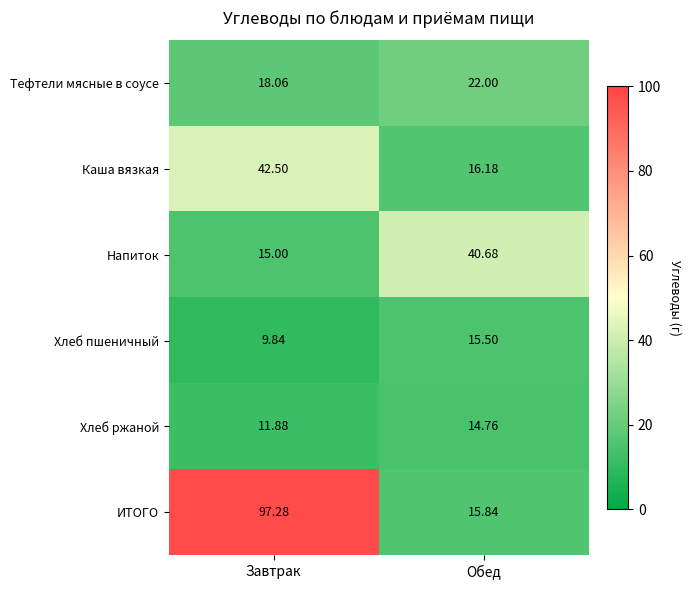

Rank the series at Завтрак from lowest to highest value.

Хлеб пшеничный, Хлеб ржаной, Напиток, Тефтели мясные в соусе, Каша вязкая, ИТОГО